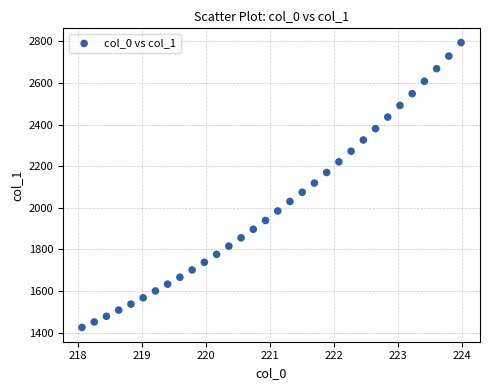

What is the range of X values (max minus min)?

5.9